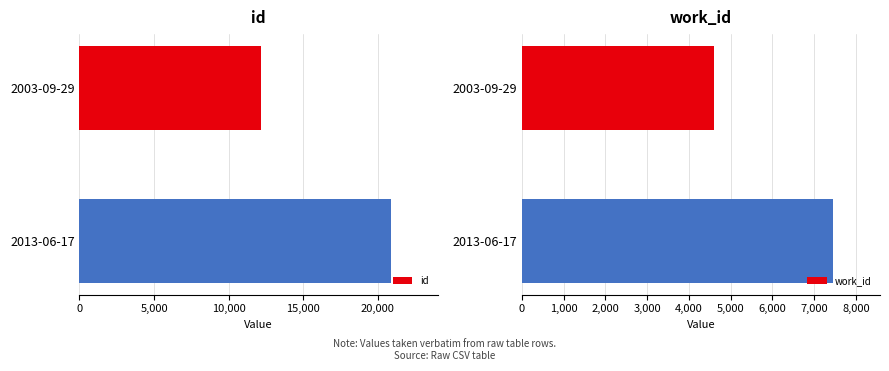

What value does the id series have at 2013-06-17, to the nearest 10?

20880